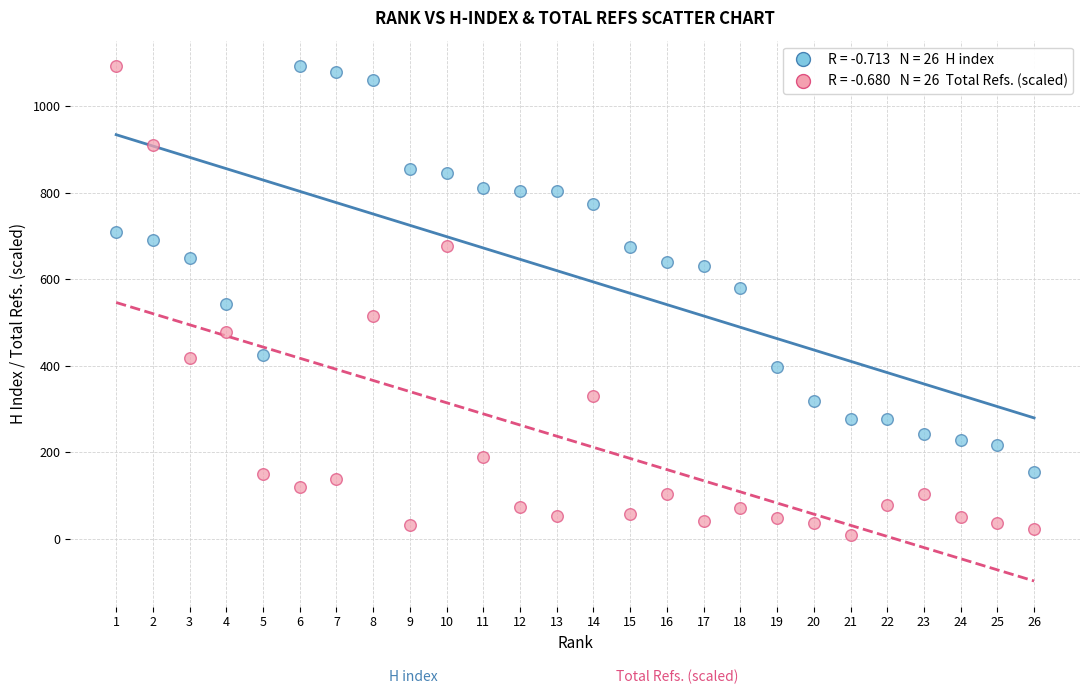

Across all data points, what is the range of X values (max minus min)?

25.0